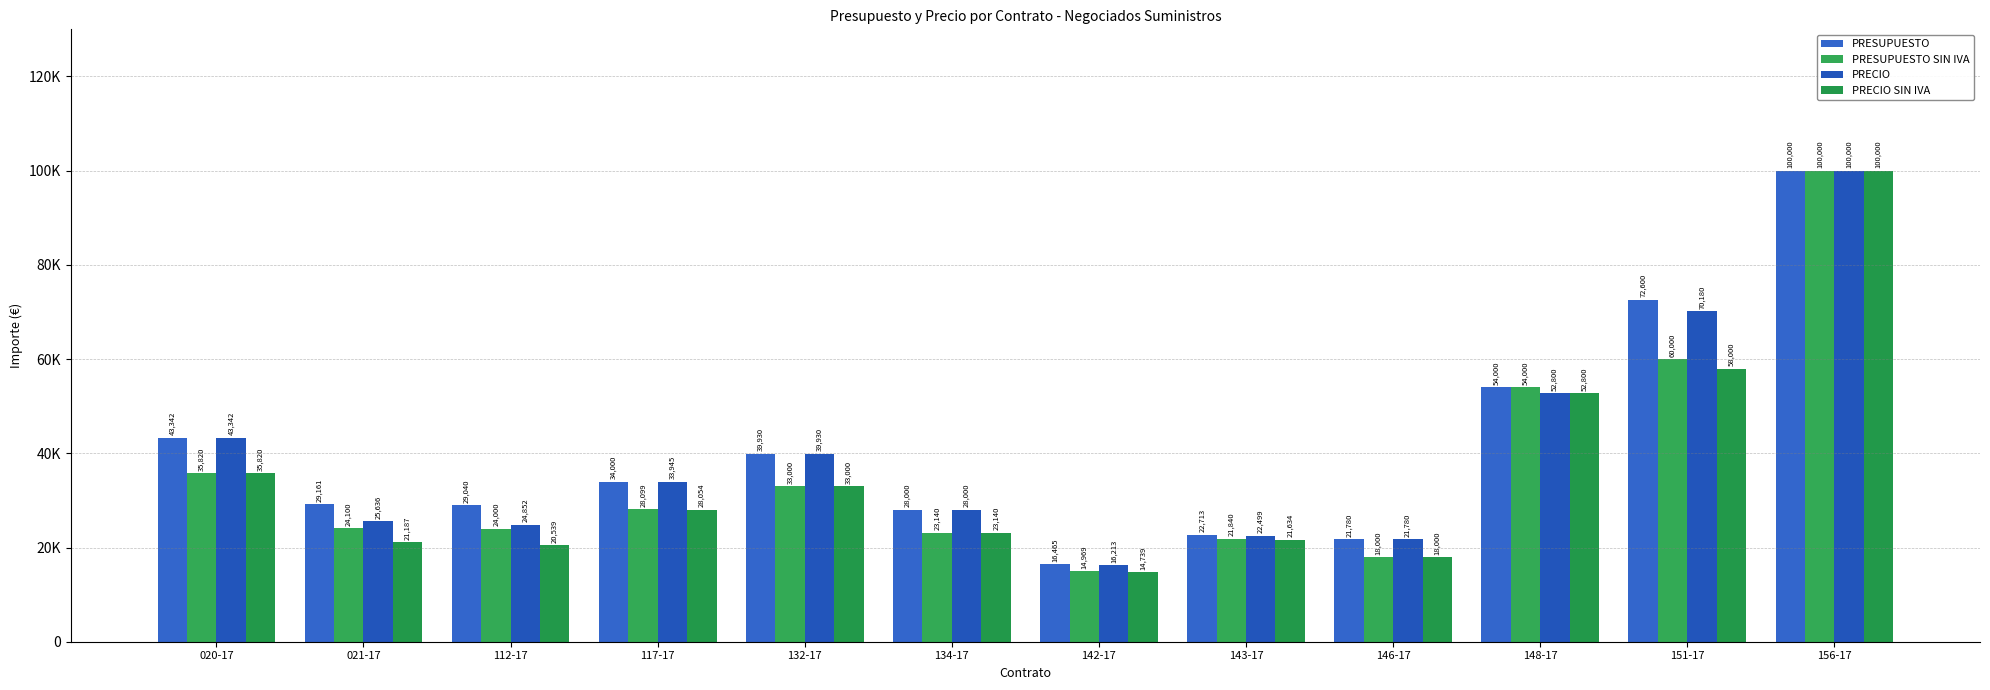

Where is PRECIO nearest to the value 58106?

148-17